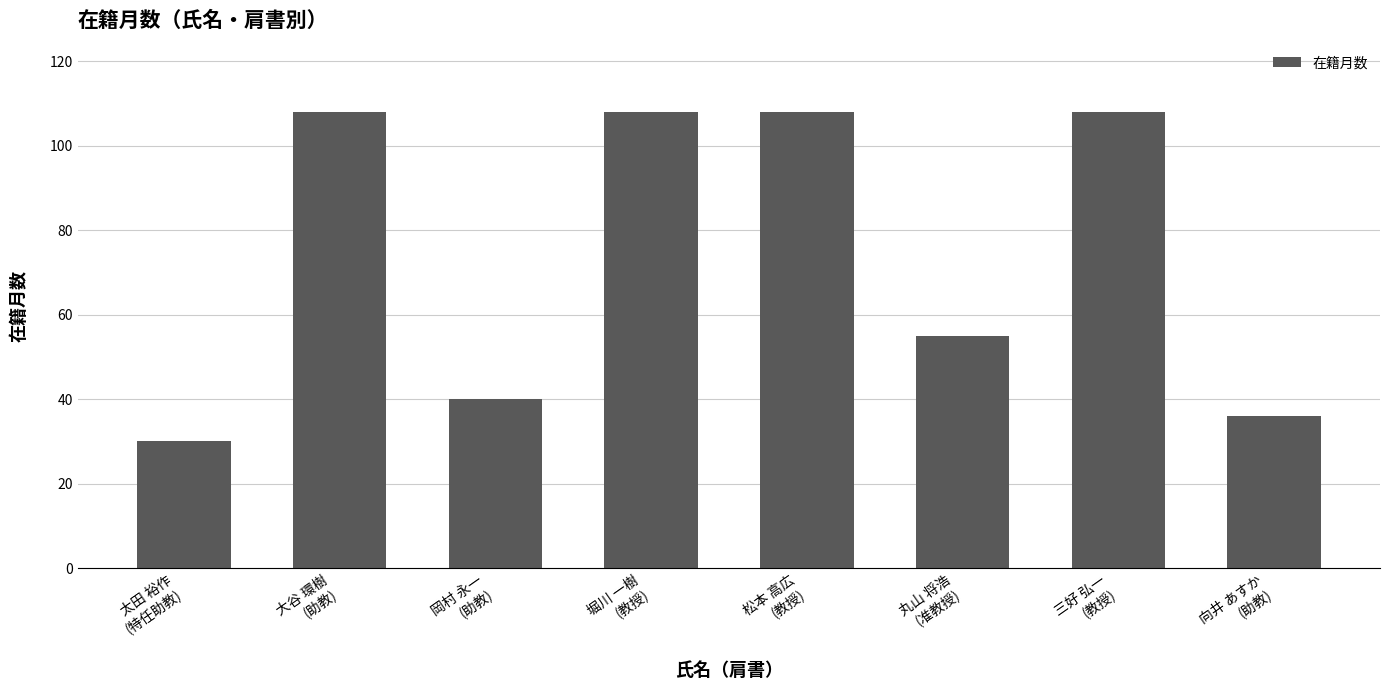

The value at 大谷 環樹
(助教) is 186. True or false?

False